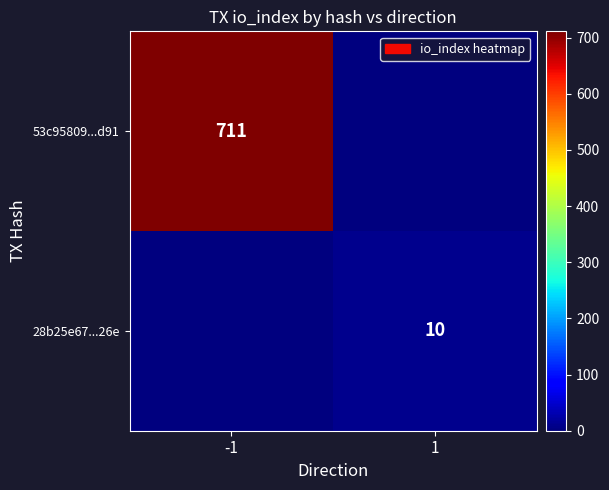

Count the number of categories in the chart.

2